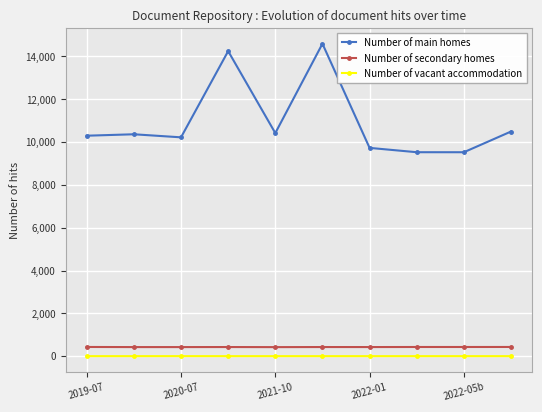

Which series has the widest spread of values?

Number of main homes